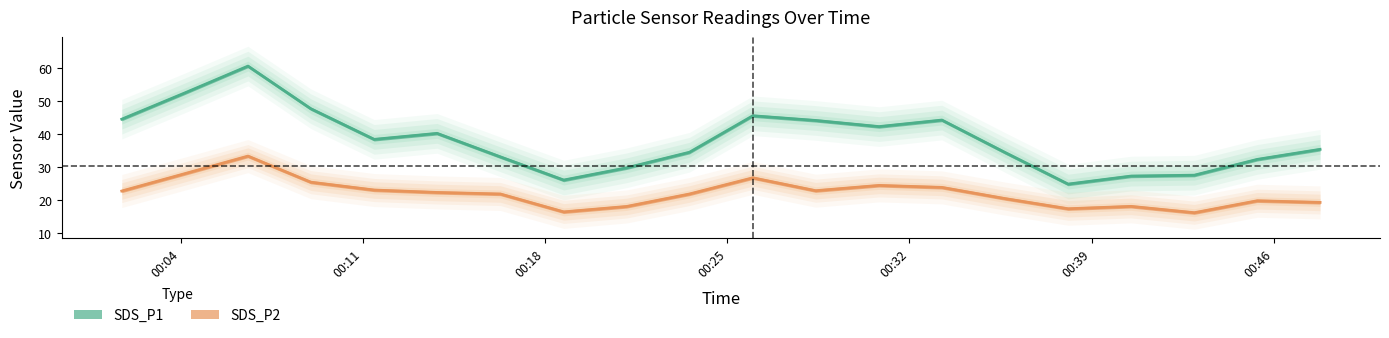

At which label does SDS_P1 first exceed 38?

2022/03/01 00:01:44